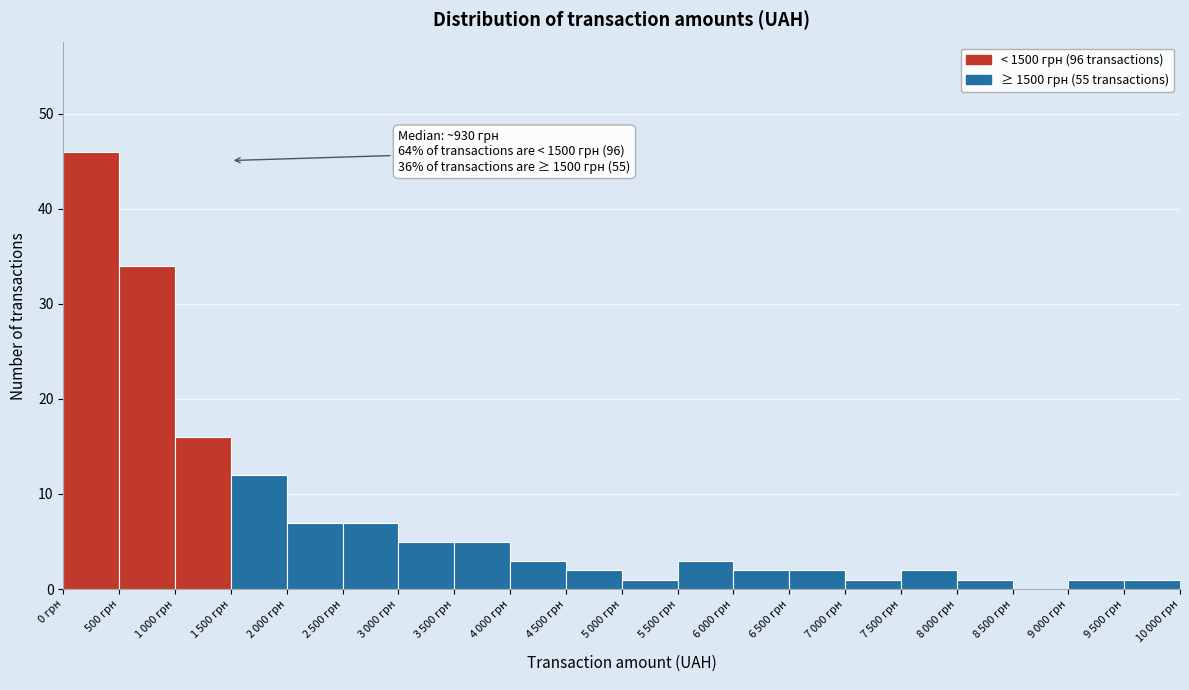

True or false: the data shows 7 at 500 грн.

False